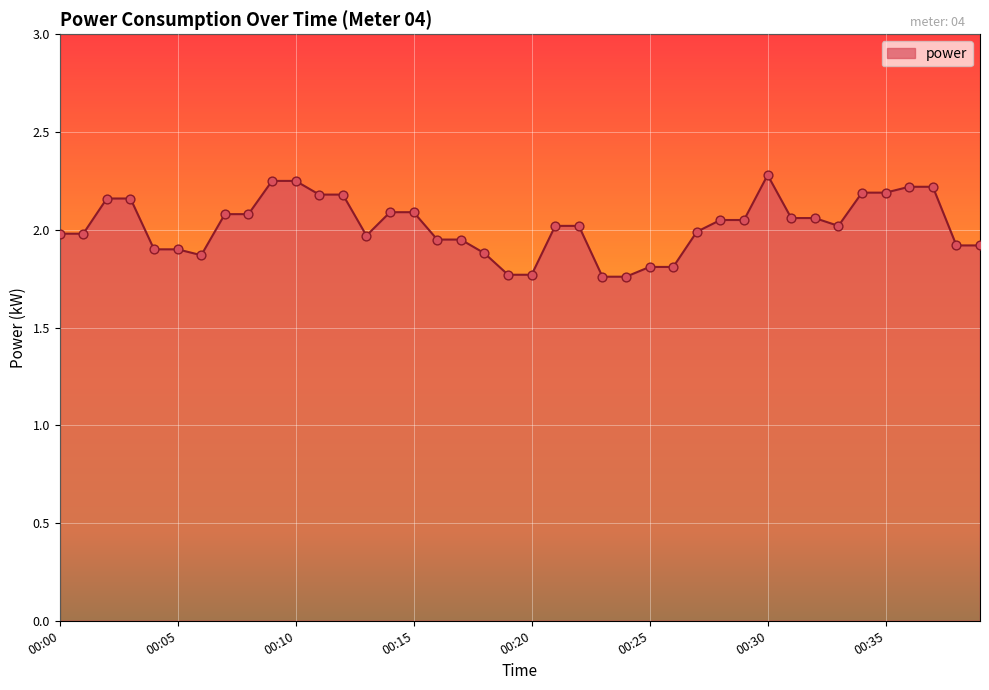

What is the maximum value shown in the chart?

2.3